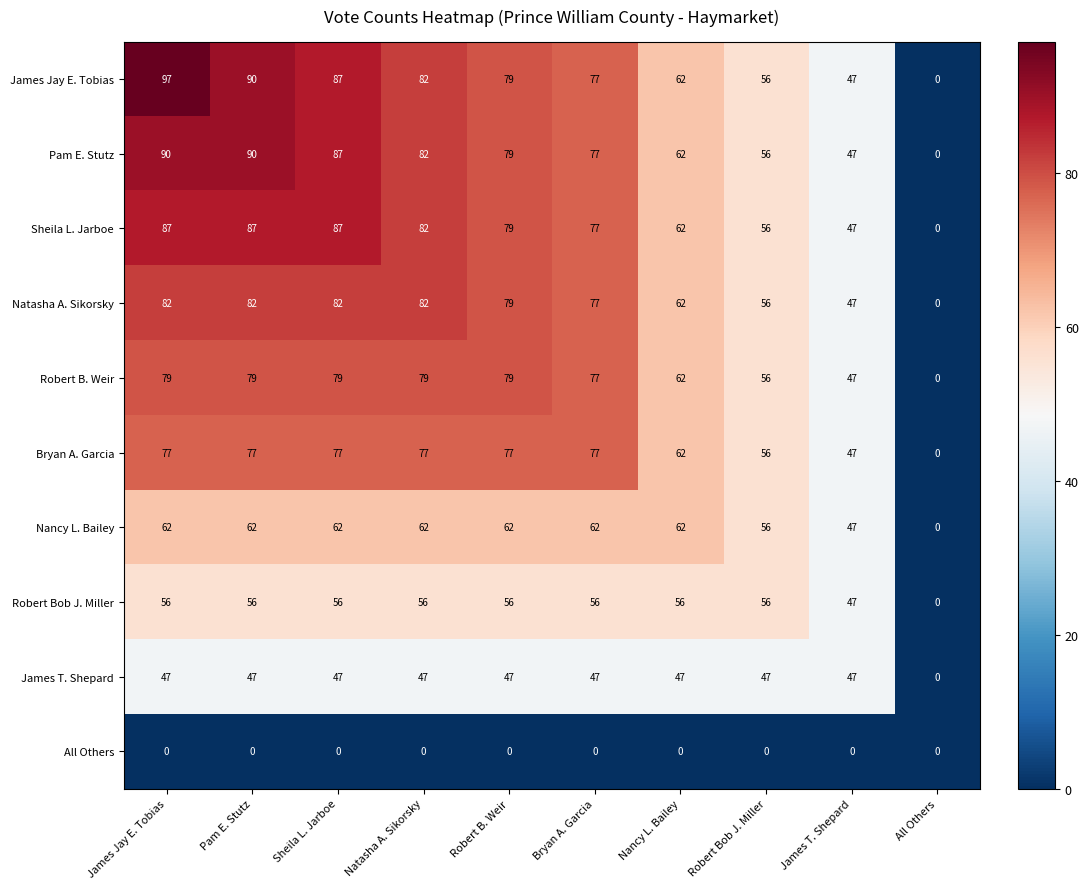

What is the approximate value of James Jay E. Tobias at Robert Bob J. Miller?

56